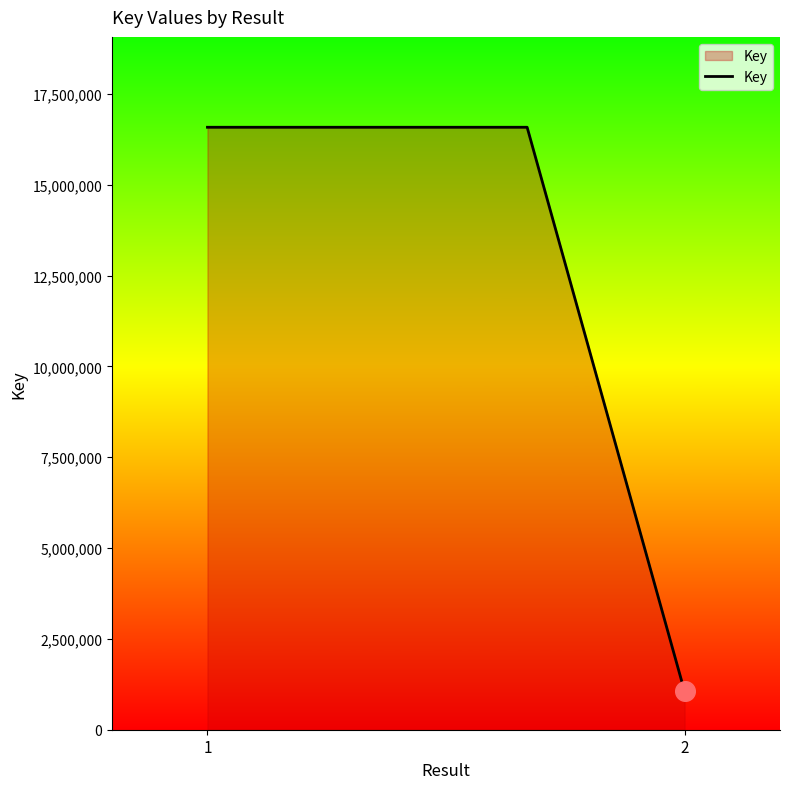

What is the difference between the second highest and minimum values?

15530941